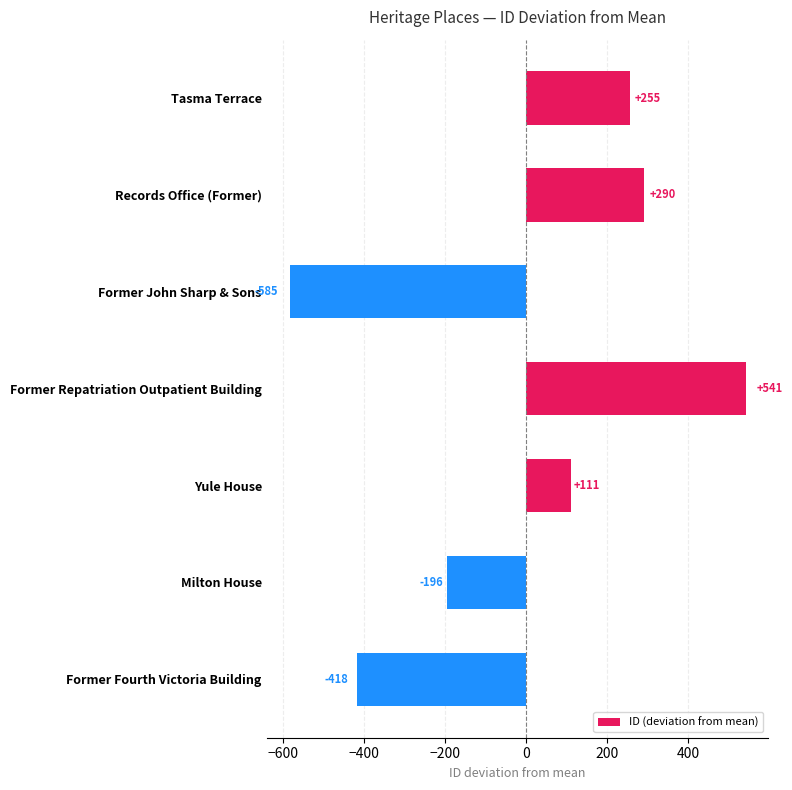

Rank the categories by value from highest to lowest.

Former Repatriation Outpatient Building, Records Office (Former), Tasma Terrace, Yule House, Milton House, Former Fourth Victoria Building, Former John Sharp & Sons